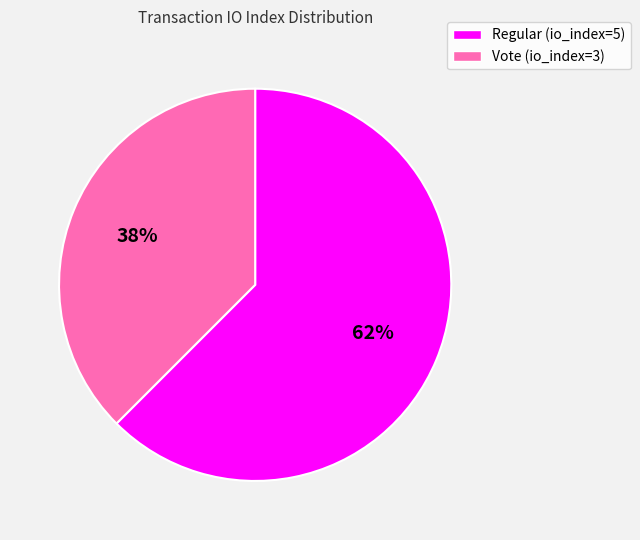

What is the ratio of the value at Vote (io_index=3) to the value at Regular (io_index=5)?

0.6